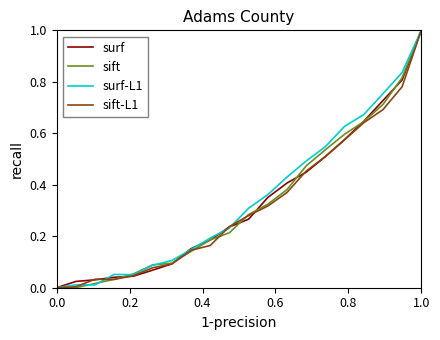

How many times do sift and sift-L1 cross each other?

5